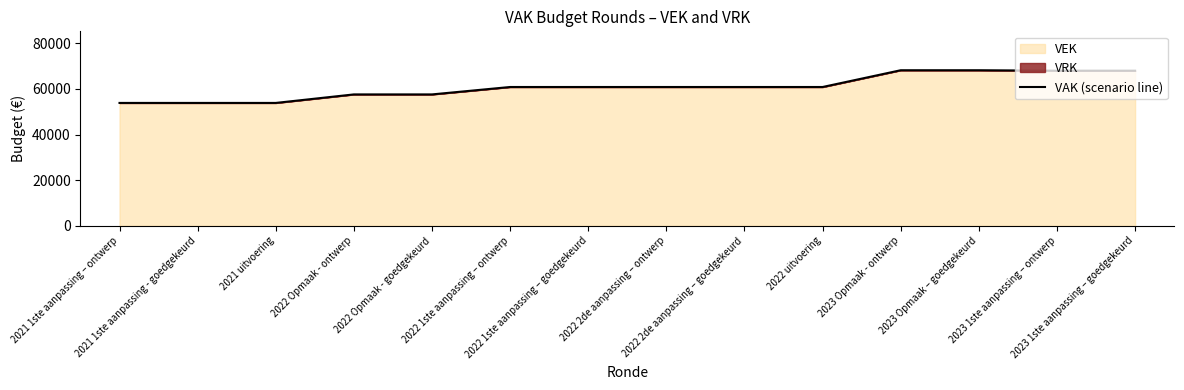

True or false: the data has more than 1 interior local peaks.

False